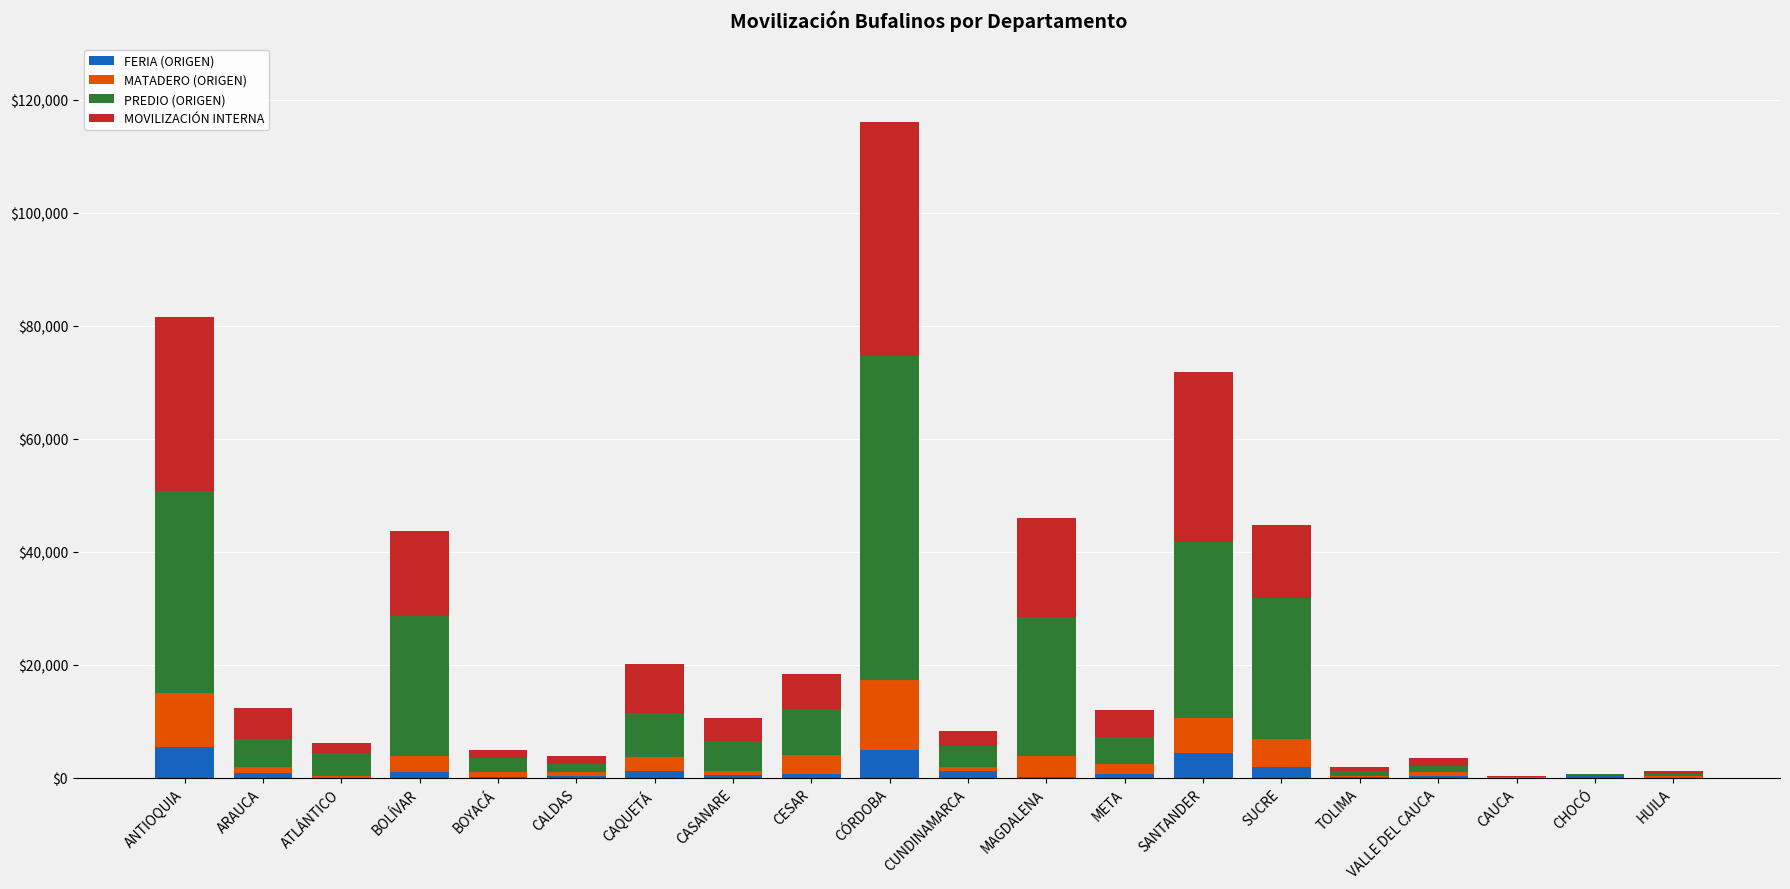

What is the highest value of the FERIA (ORIGEN) series?

5465